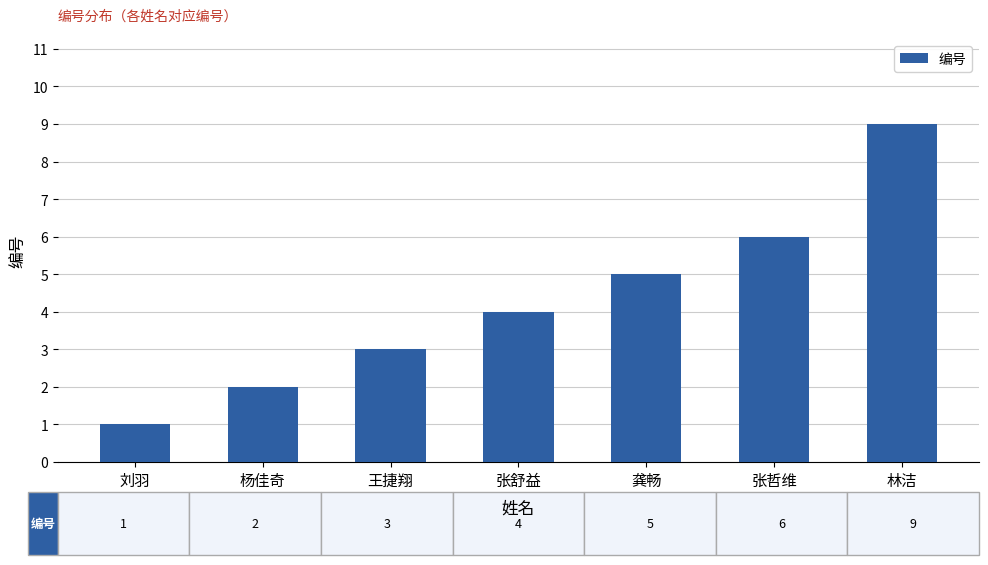

What is the average value?

4